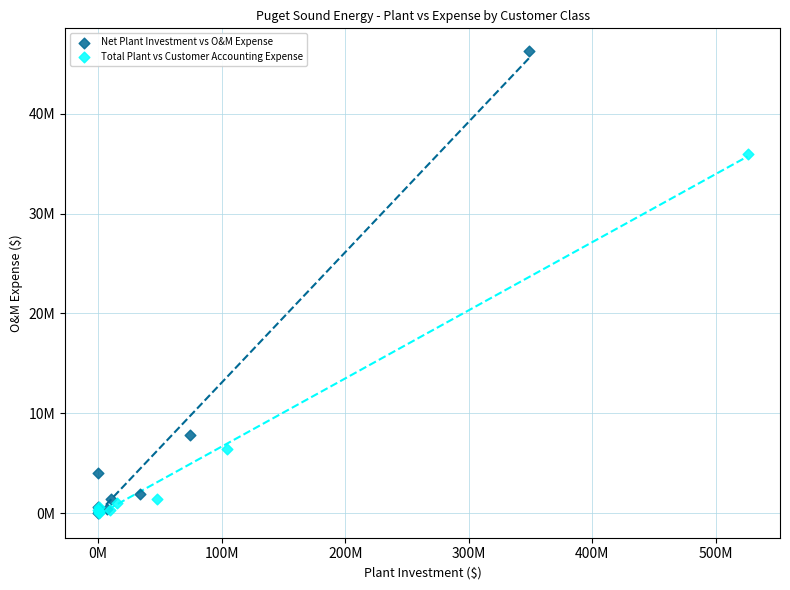

What are all the series names shown in the legend?

Net Plant Investment vs O&M Expense, Total Plant vs Customer Accounting Expense